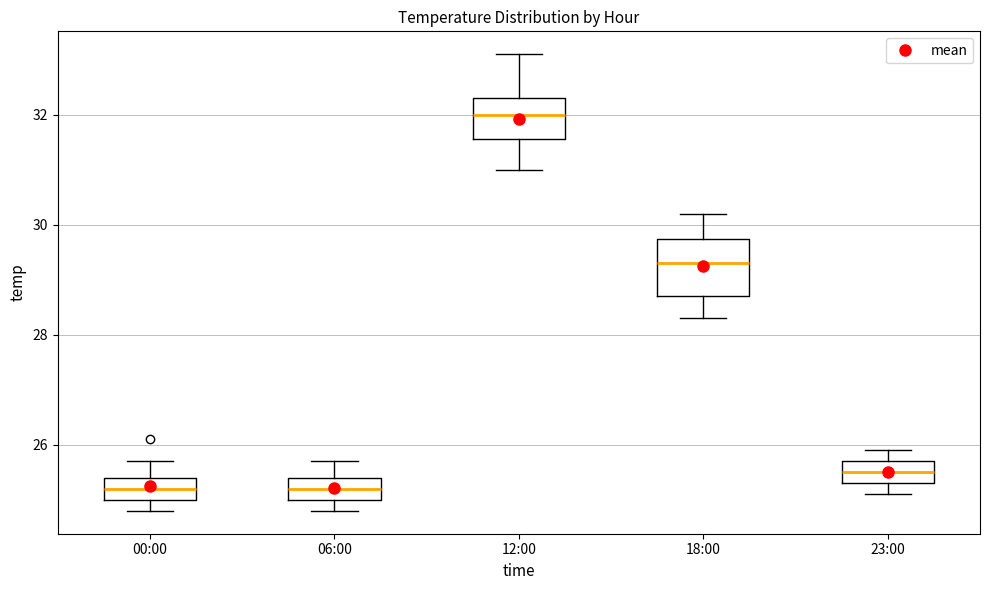

Where does the median line of the box for 23:00 sit on the y-axis? The values are not printed on the chart, so give them approximately, as read against the axis.

25.6